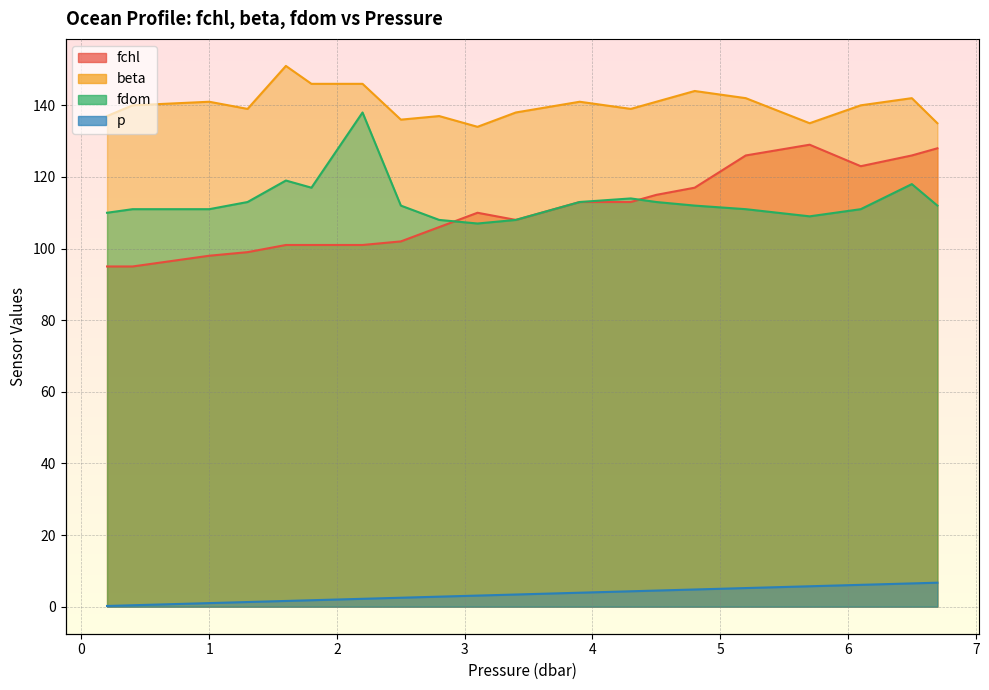

Which category has the highest value across all series?

1.6